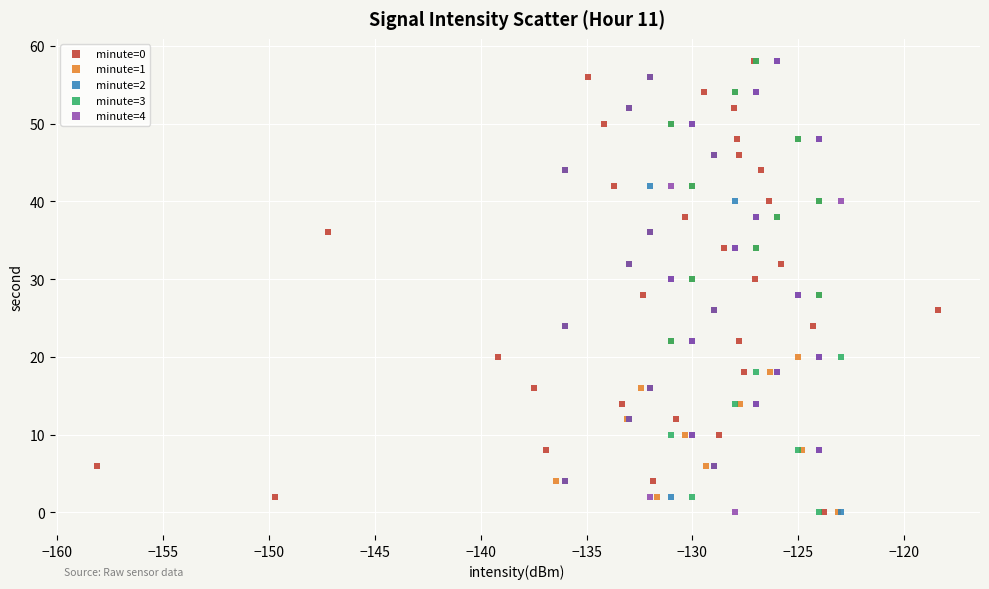

What are all the series names shown in the legend?

minute=0, minute=1, minute=2, minute=3, minute=4